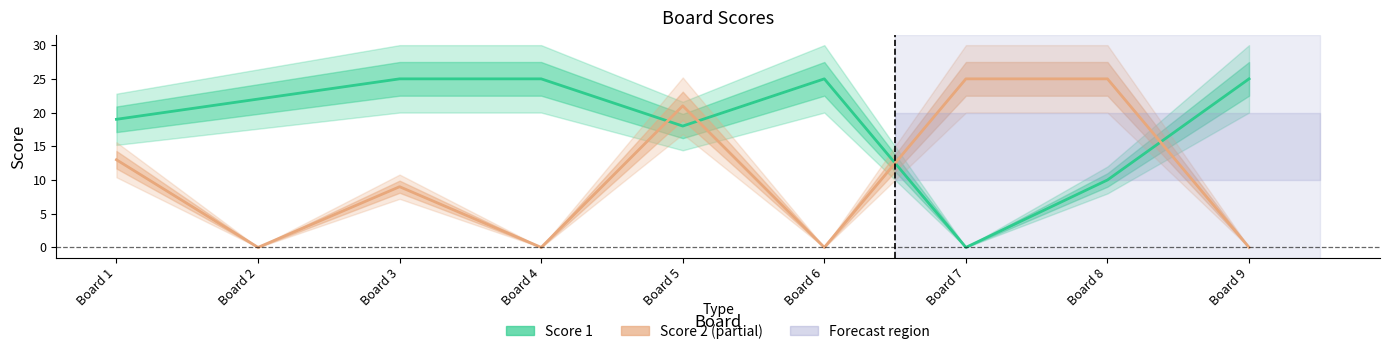

What is the difference between the maximum and minimum values in the Score 1 series?

25